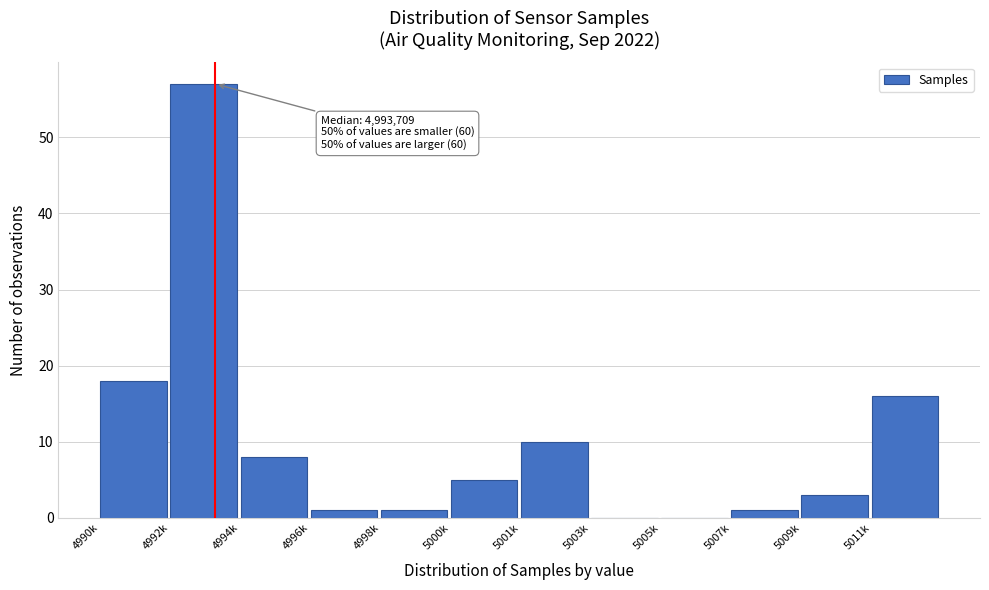

Reading right to left, what are all the values shown in this chart?

5011k=16	5009k=3	5007k=1	5005k=0	5003k=0	5001k=10	5000k=5	4998k=1	4996k=1	4994k=8	4992k=57	4990k=18